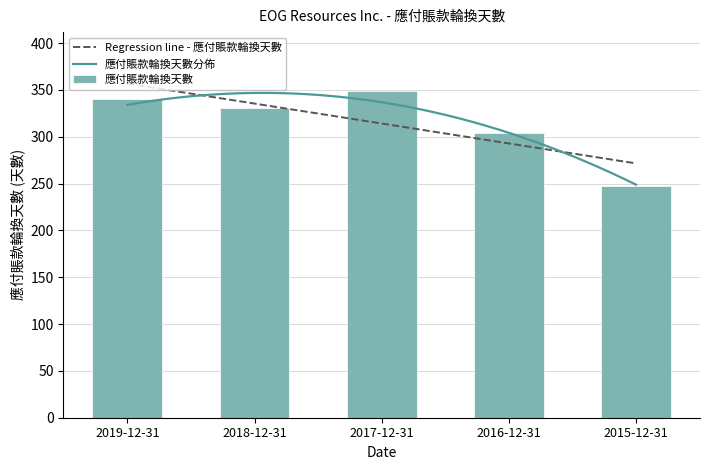

Approximately how many times larger is the value at 2018-12-31 compared to 2015-12-31?

1.3